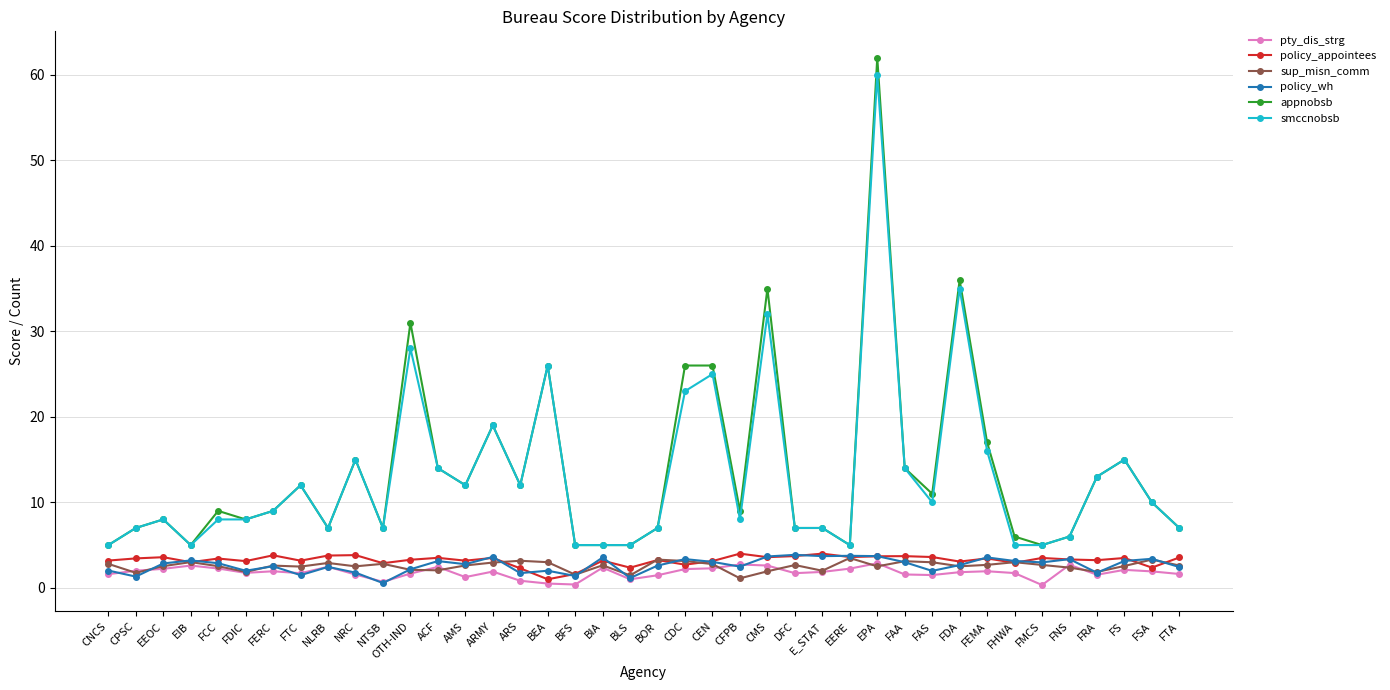

What value does the pty_dis_strg series have at FCC?

2.3